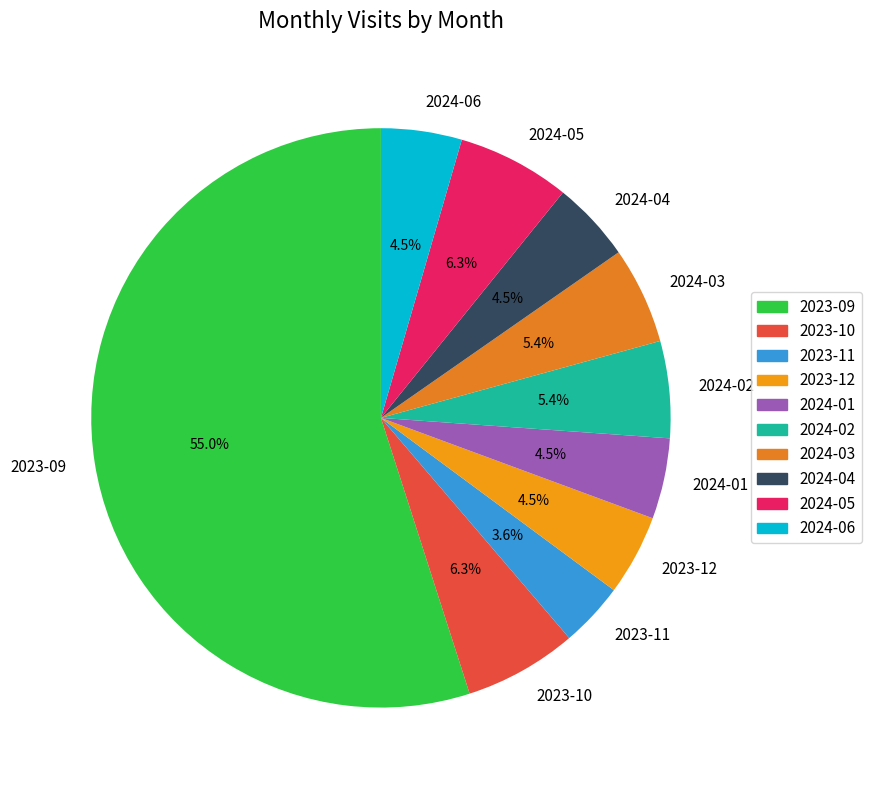

Does 2023-10 represent more than half of the total?

No